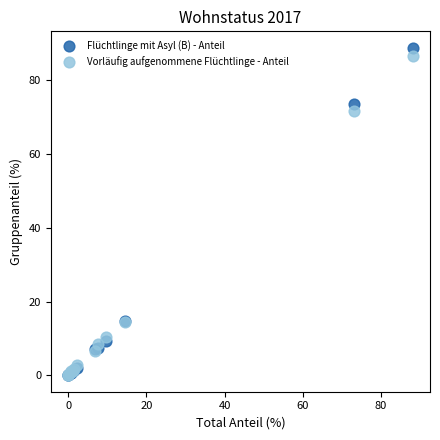

Which series has the largest Y range (max minus min)?

Flüchtlinge mit Asyl (B) - Anteil